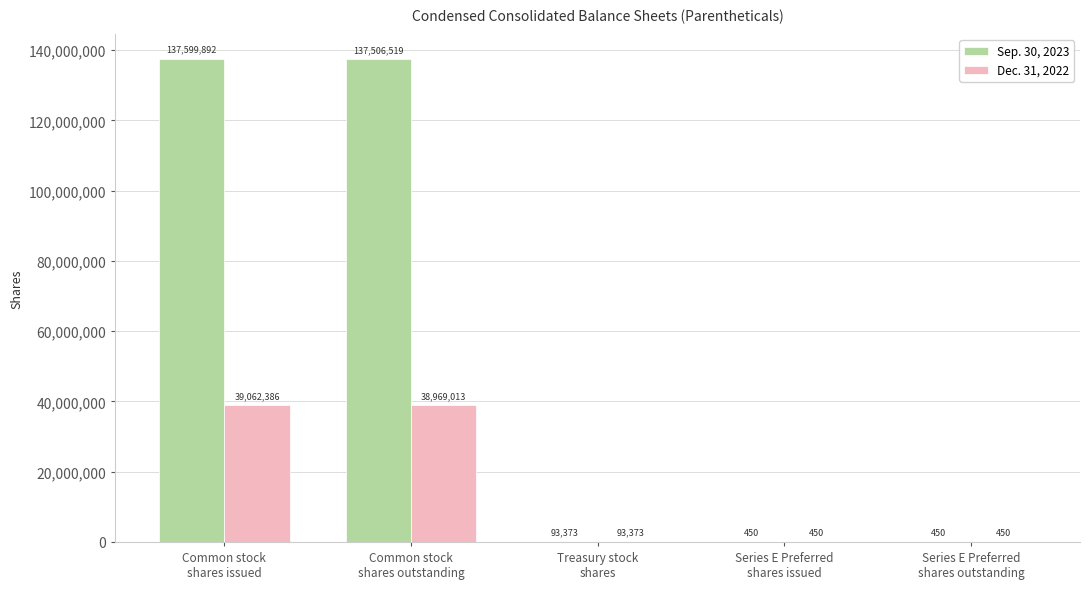

Between Common stock
shares outstanding and Series E Preferred
shares issued, which series saw the biggest shift?

Sep. 30, 2023